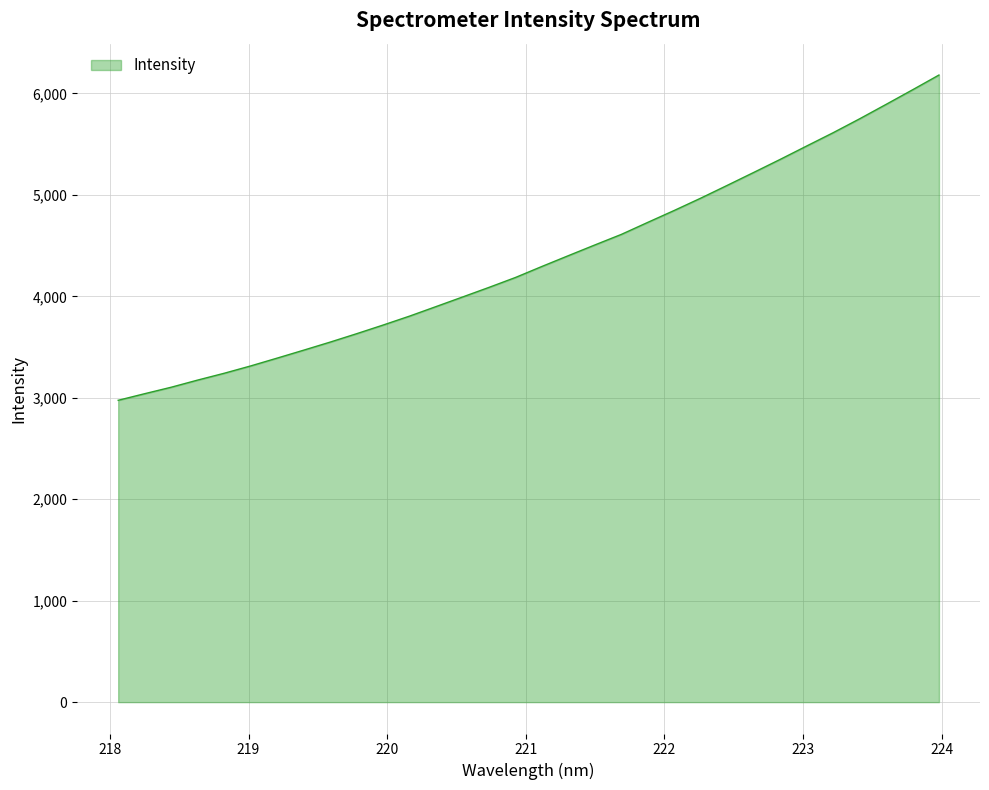

What is the minimum value shown in the chart?

2975.4